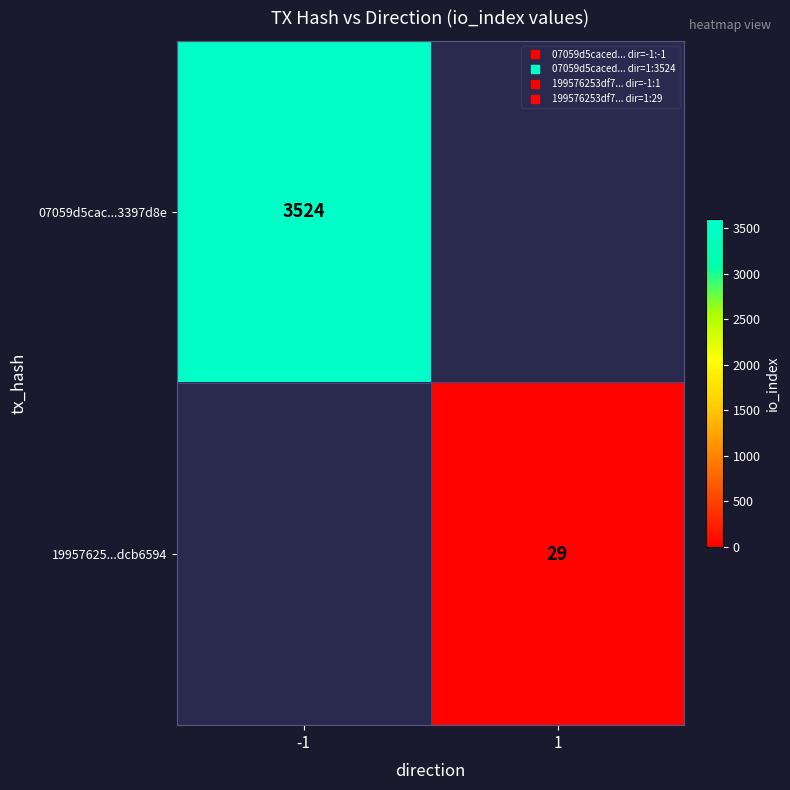

Rank the categories by 19957625...dcb6594 value from lowest to highest.

-1, 1